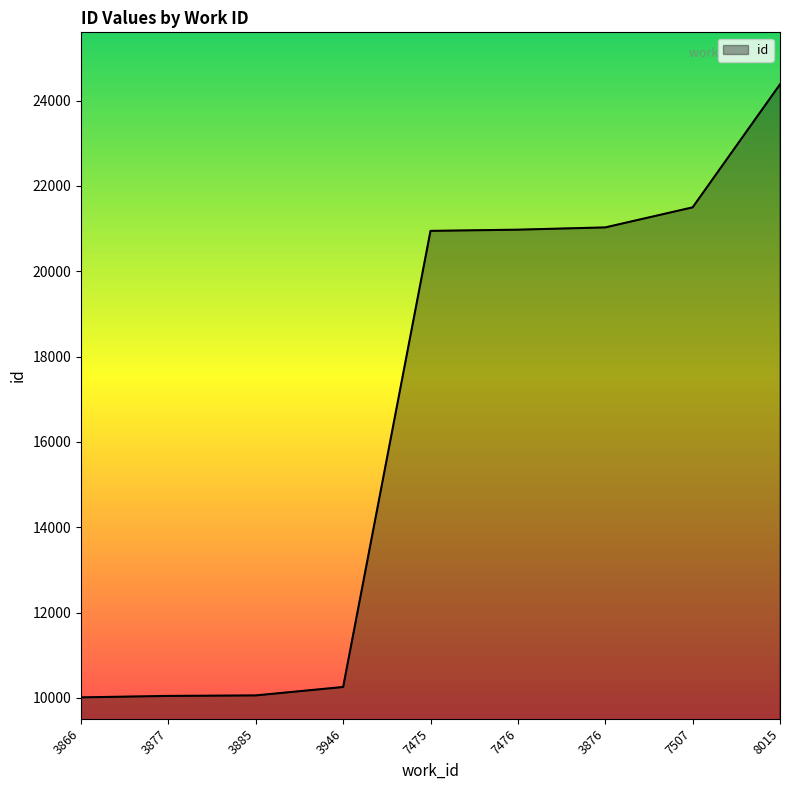

Does the chart display data point markers on the line(s)?

No